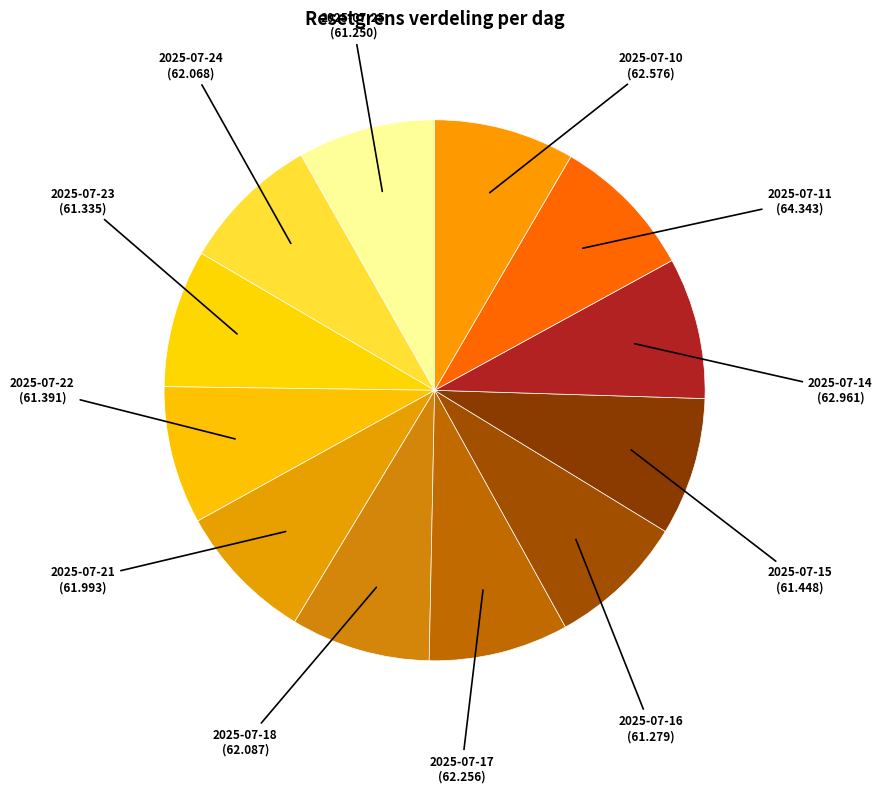

What is the largest slice in the pie chart?

2025-07-11